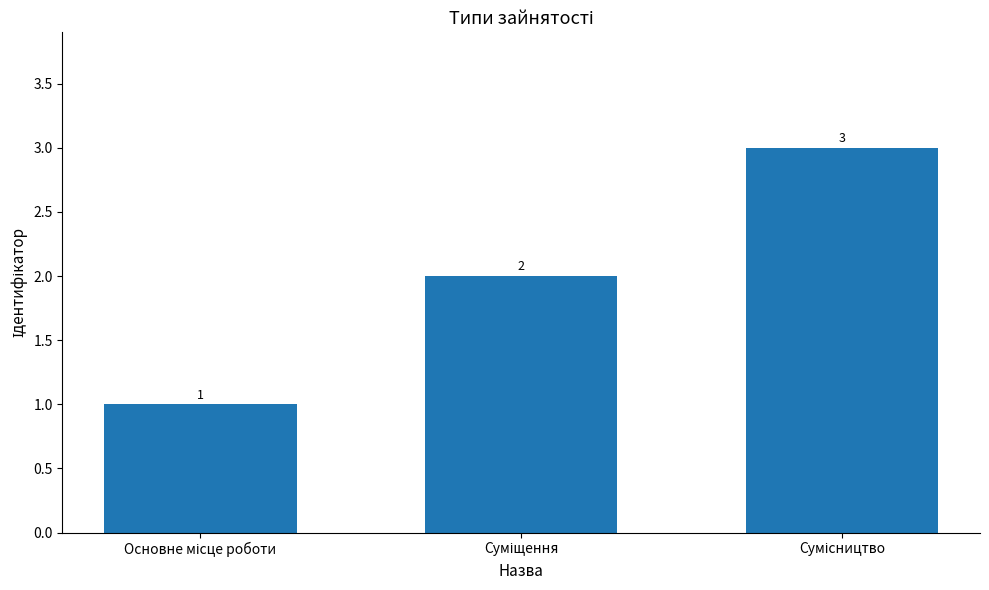

What is the greatest value displayed?

3